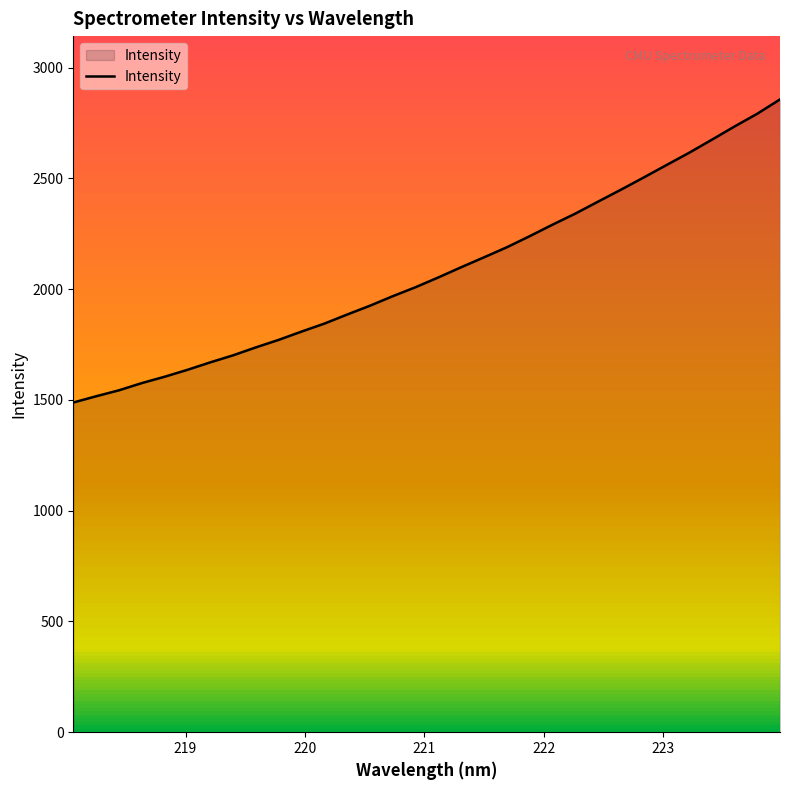

What is the difference between the maximum and minimum values?

1368.2